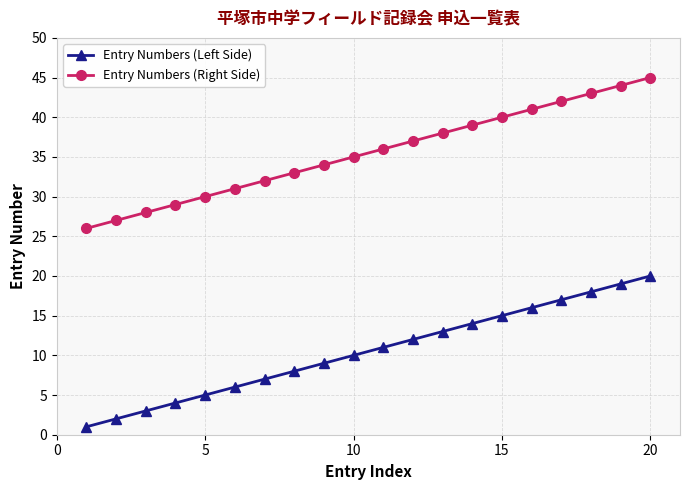

What is the difference between the maximum and minimum values in the Entry Numbers (Left Side) series?

19